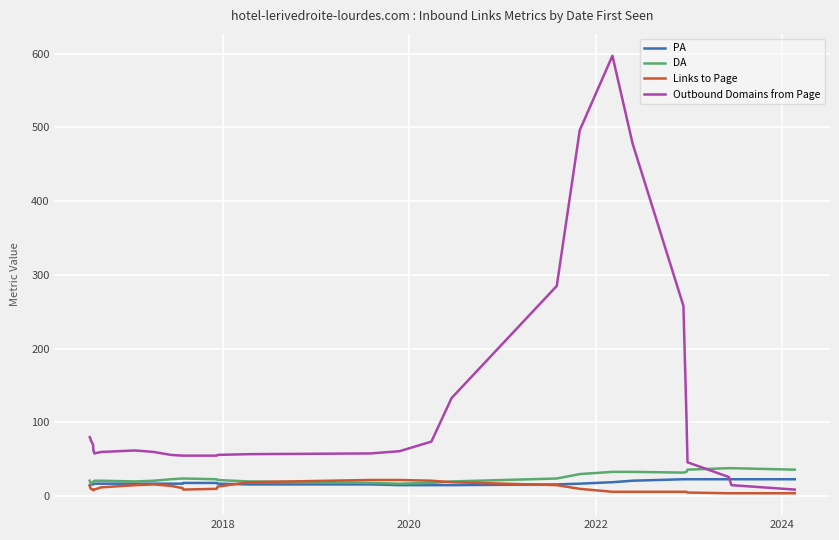

What is the maximum value shown in the chart?

597